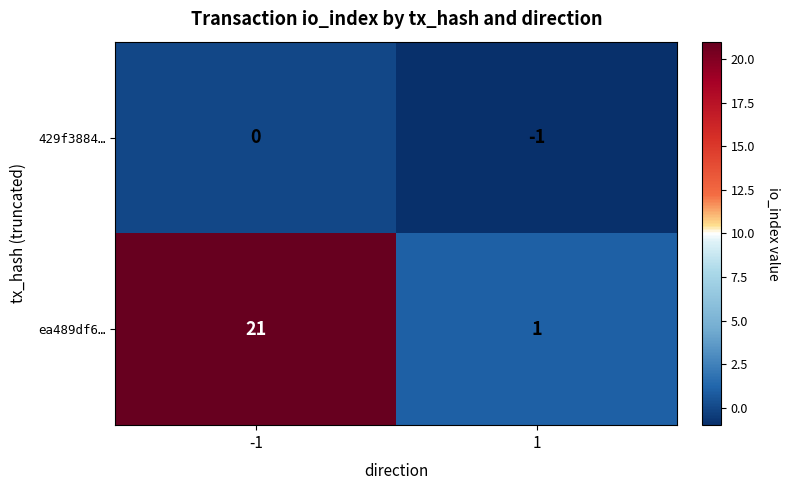

Between -1 and 1, which series saw the biggest shift?

ea489df6…